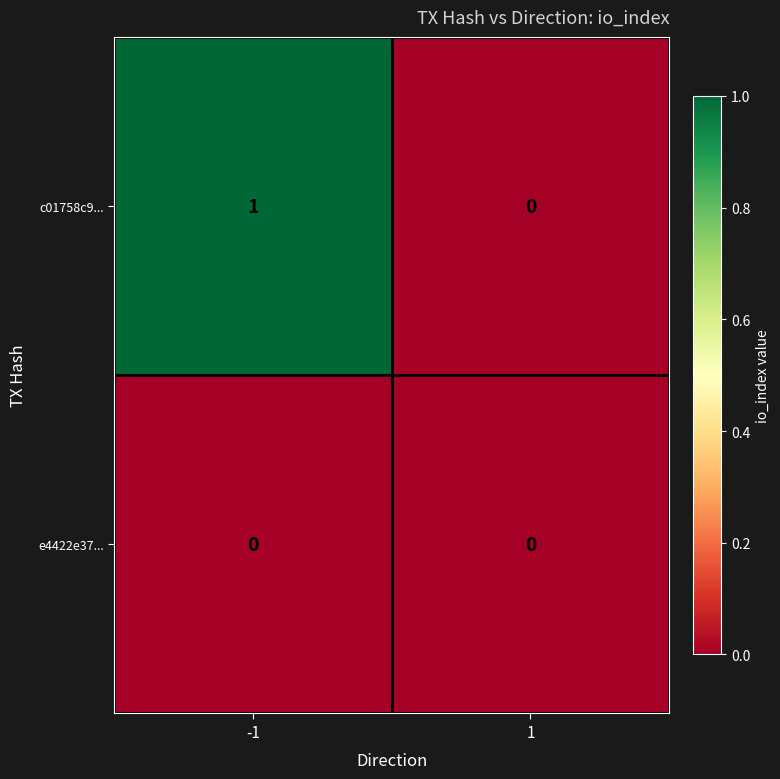

Reading left to right, list all the values displayed in this chart.

c01758c9...: -1=1	1=0
e4422e37...: -1=0	1=0